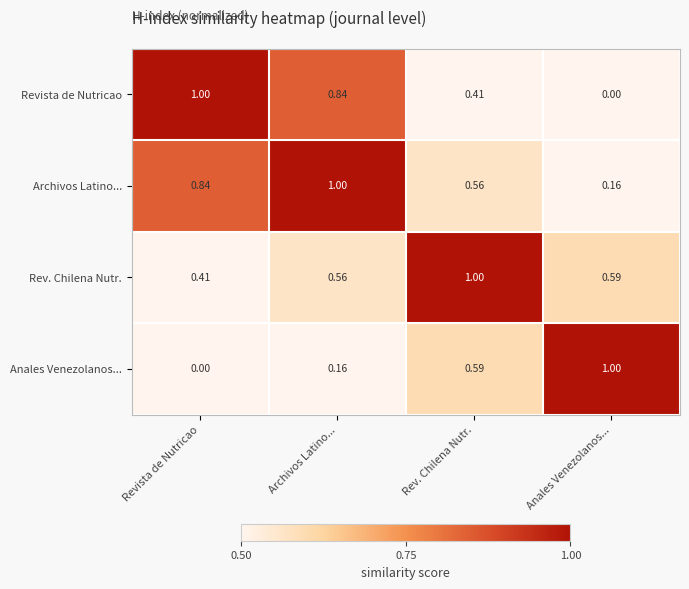

Rank the categories by Revista de Nutricao value from highest to lowest.

Revista de Nutricao, Archivos Latino..., Rev. Chilena Nutr., Anales Venezolanos...